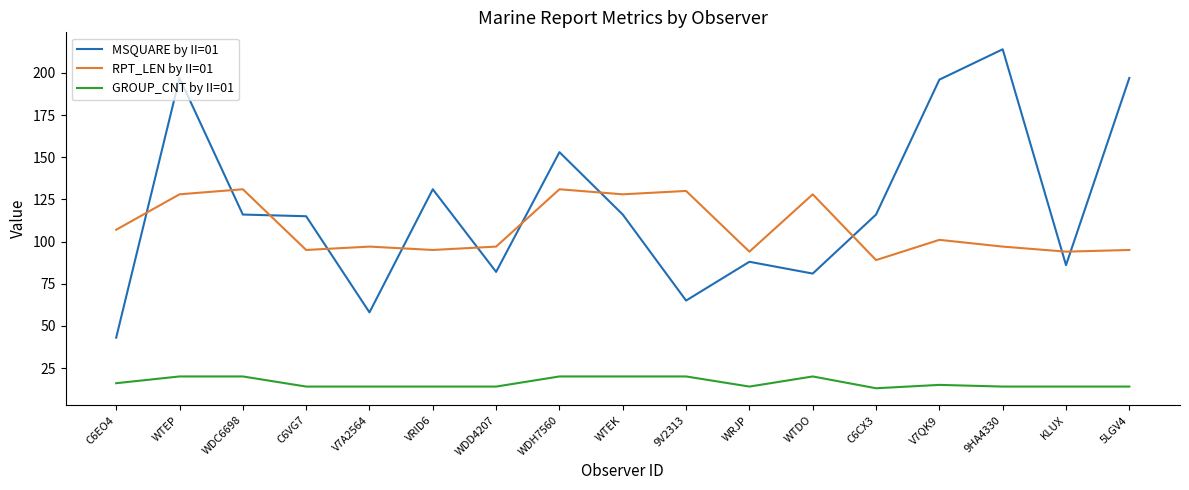

What position from the left is WTDO?

12